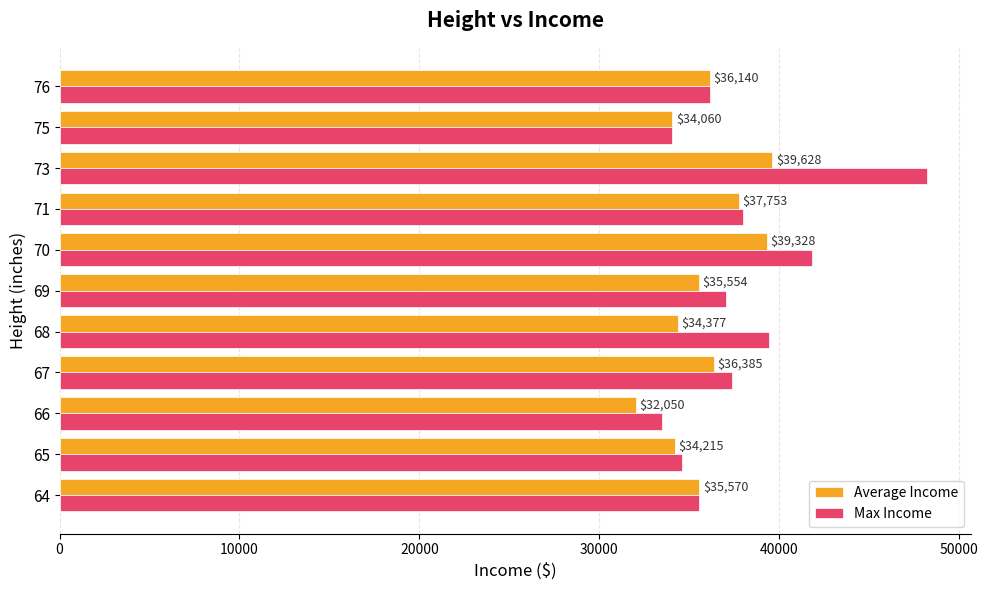

What is the minimum value for Average Income?

32050